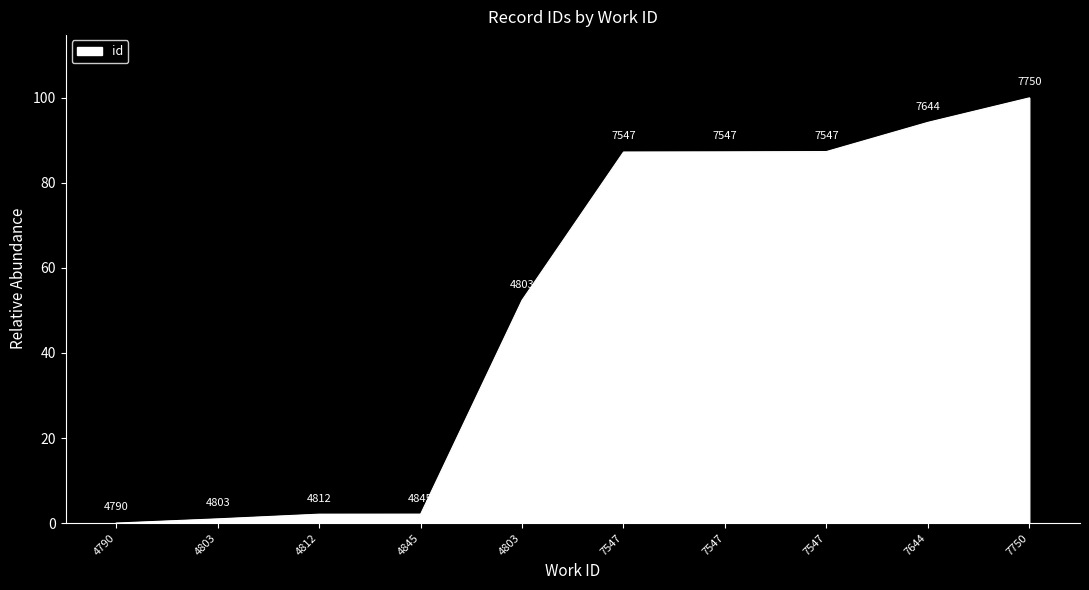

True or false: the data shows 100.0 at 7750.

True